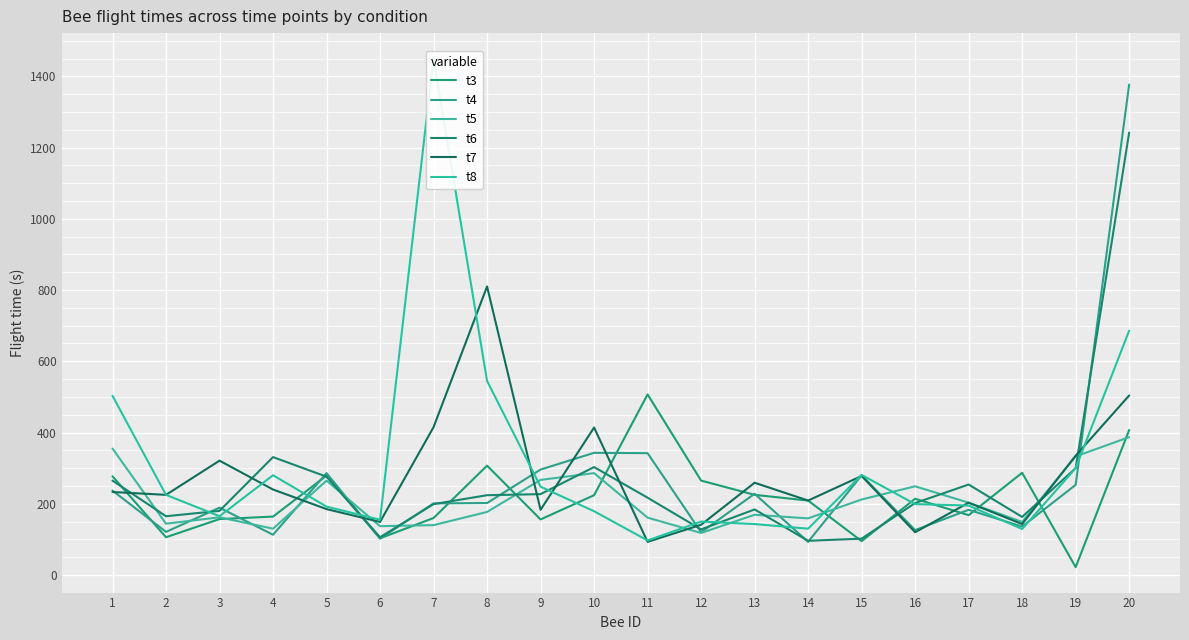

Between 11 and 7, which is larger?

11